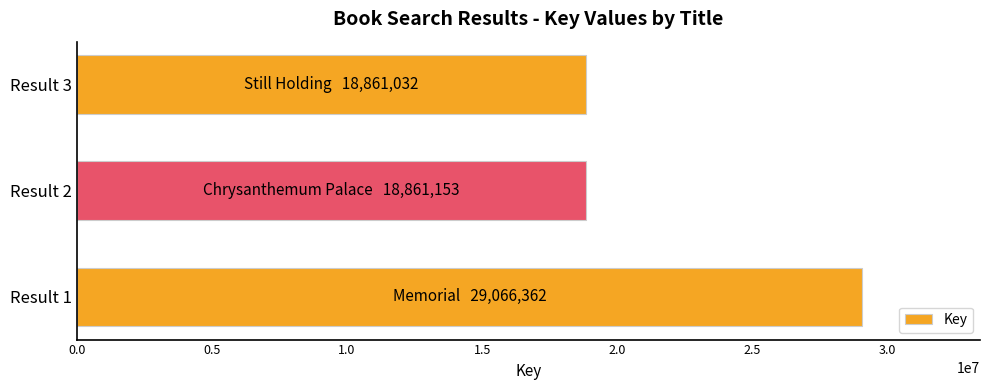

What is the difference between the maximum and second lowest values?

10205209